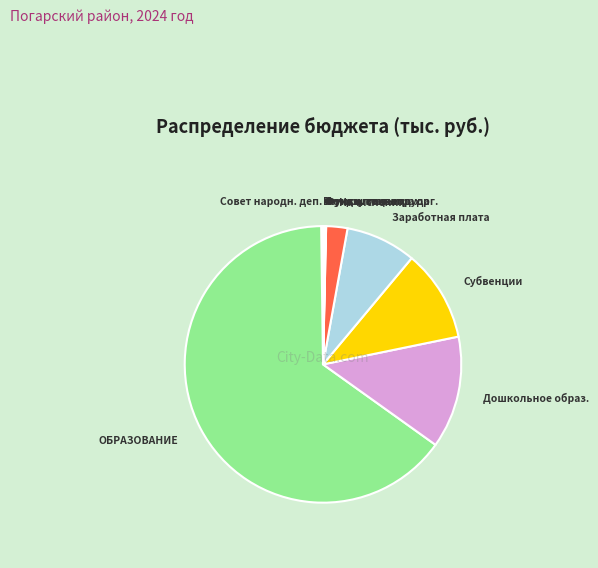

How many segments does this pie chart have?

10